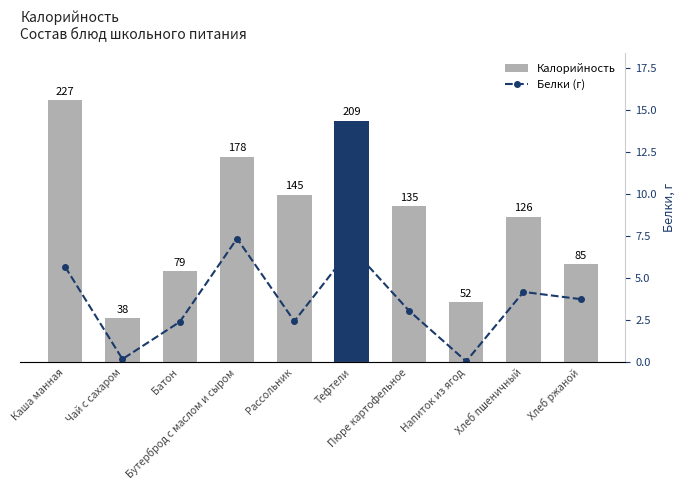

True or false: Калорийность has a value of 52.0 at Напиток из ягод.

True